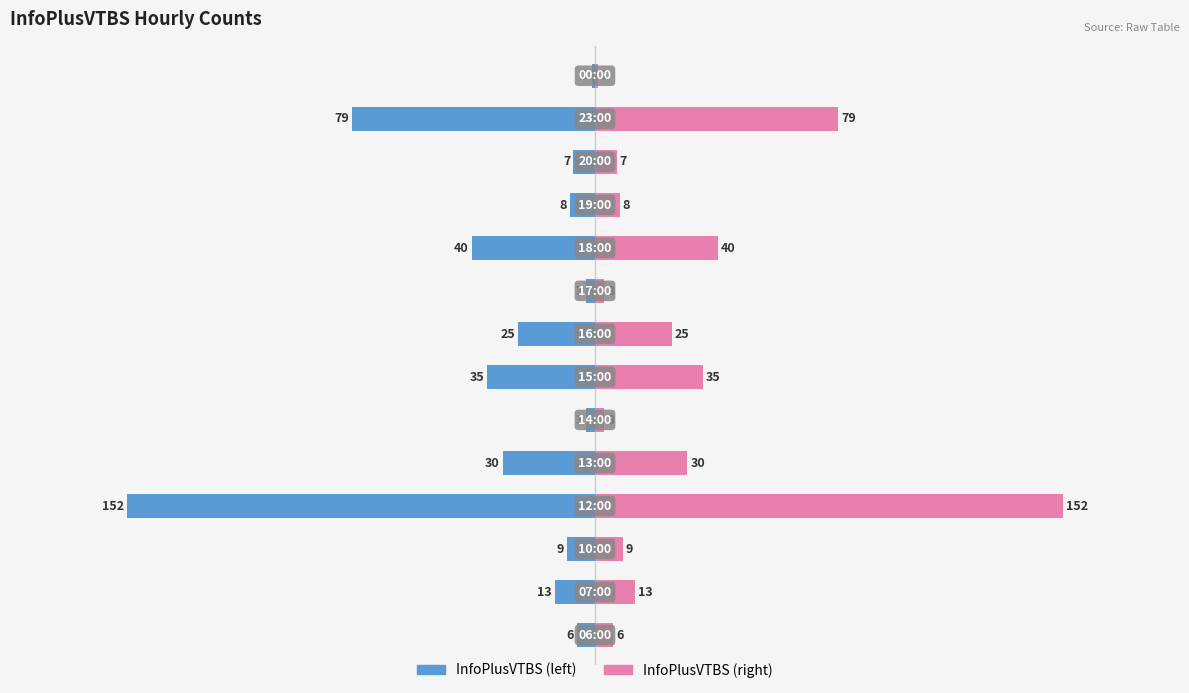

Which series has the largest total across all categories?

InfoPlusVTBS (right)